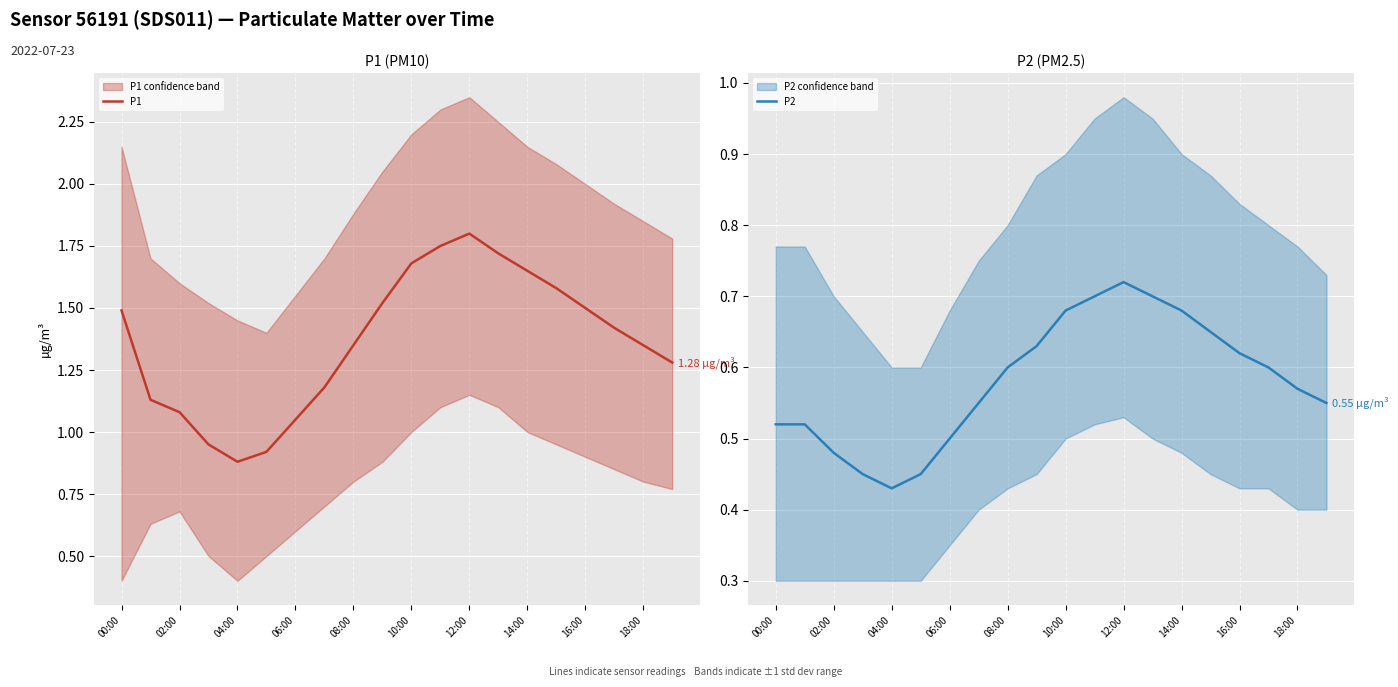

Rank the series by their average value, from lowest to highest.

P2, P1